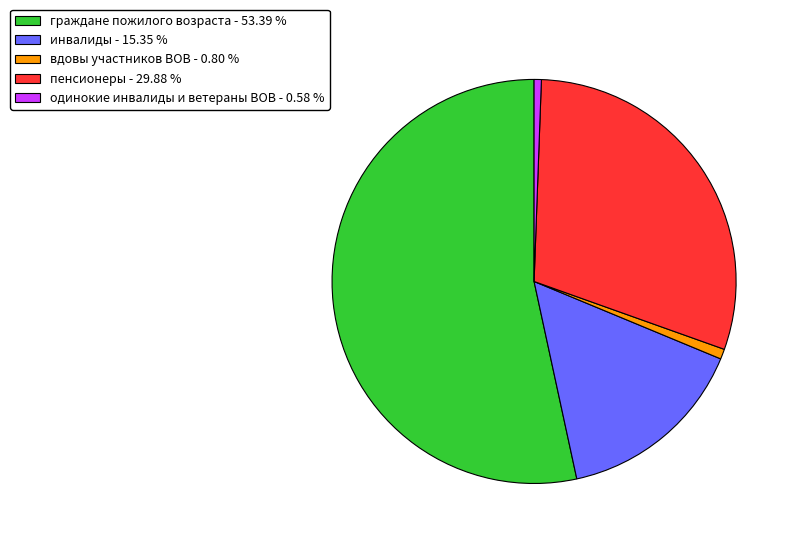

Does граждане пожилого возраста - 53.39 % account for over 50% of the chart?

Yes